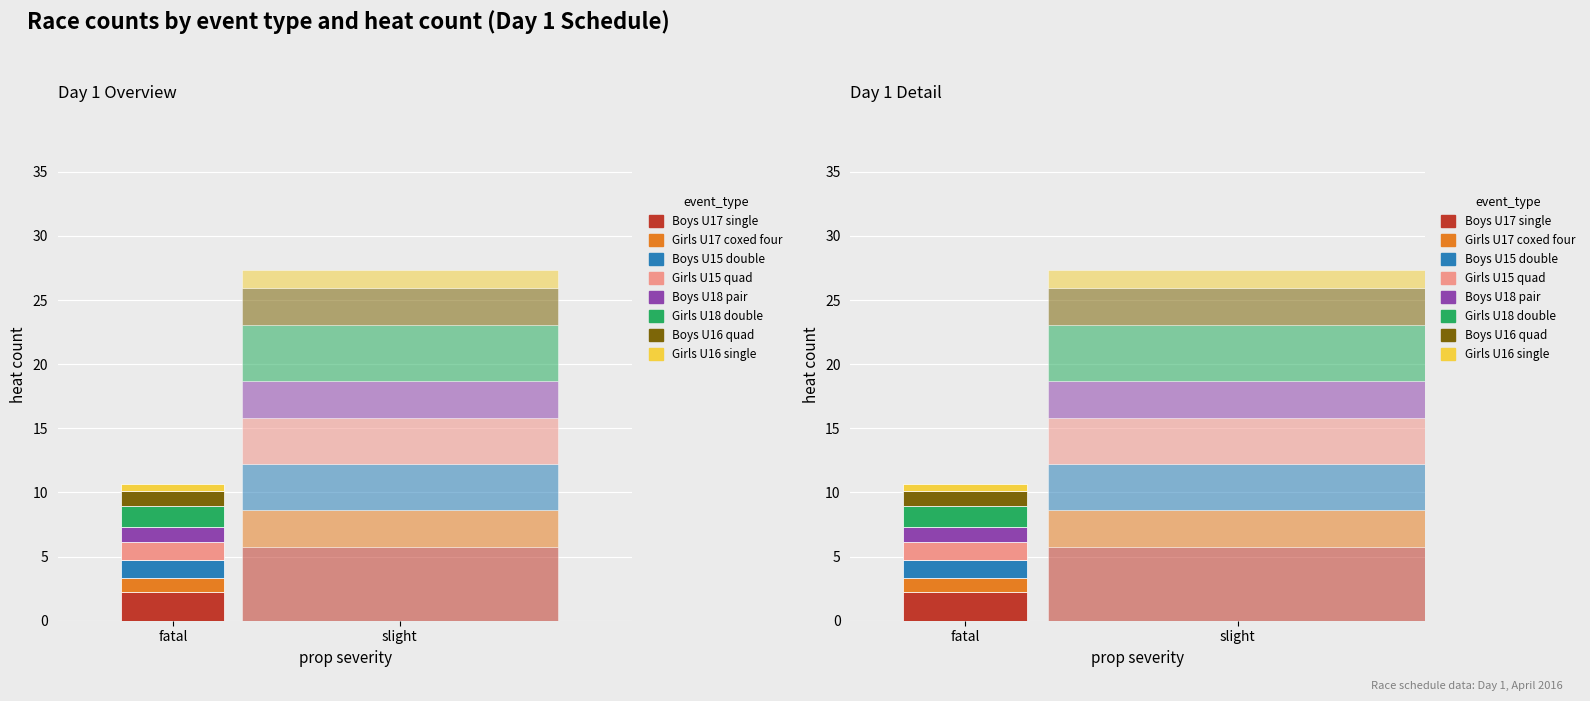

Reading left to right, extract all data points from this chart.

Boys U17 single=8	Girls U17 coxed four=4	Boys U15 double sculls=5	Girls U15 coxed quad sculls=5	Boys U18 coxless pair=4	Girls U18 double sculls=6	Boys U16 coxed quad sculls=4	Girls U16 single=2